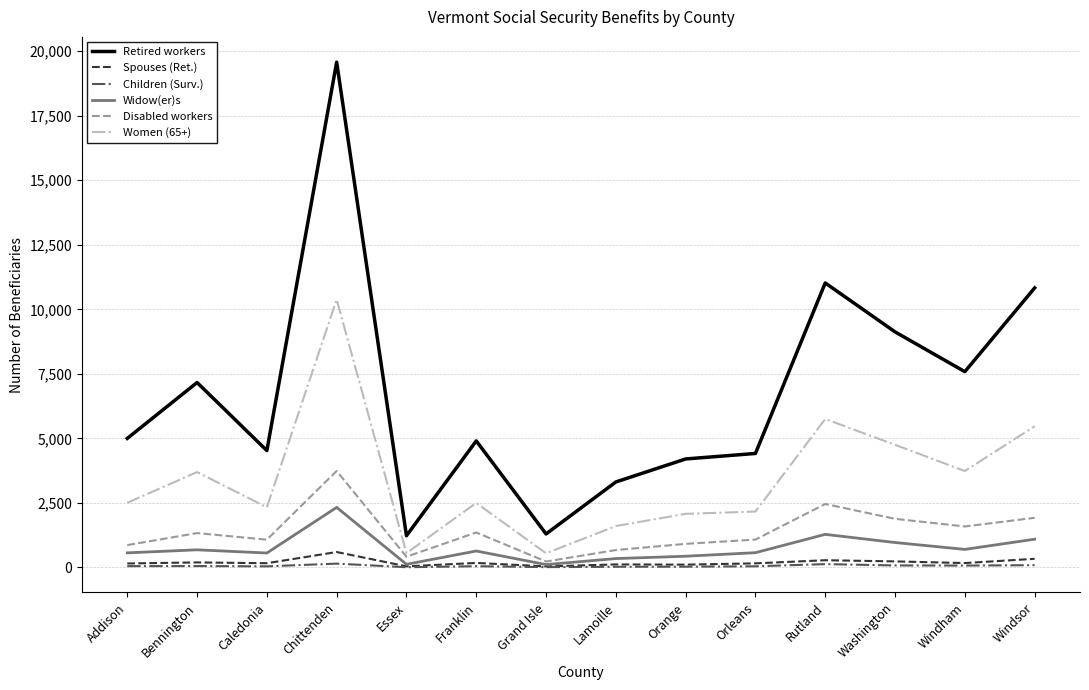

True or false: Women (65+) and Children (Surv.) cross at least once.

False